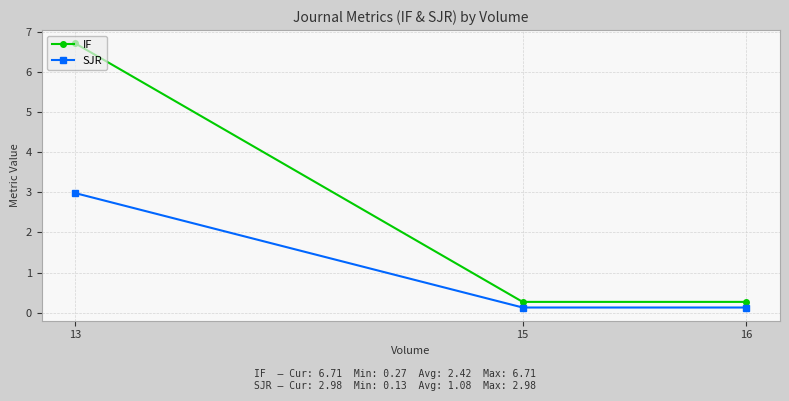

Is the value of IF at 13 greater than the value of SJR at 15?

Yes